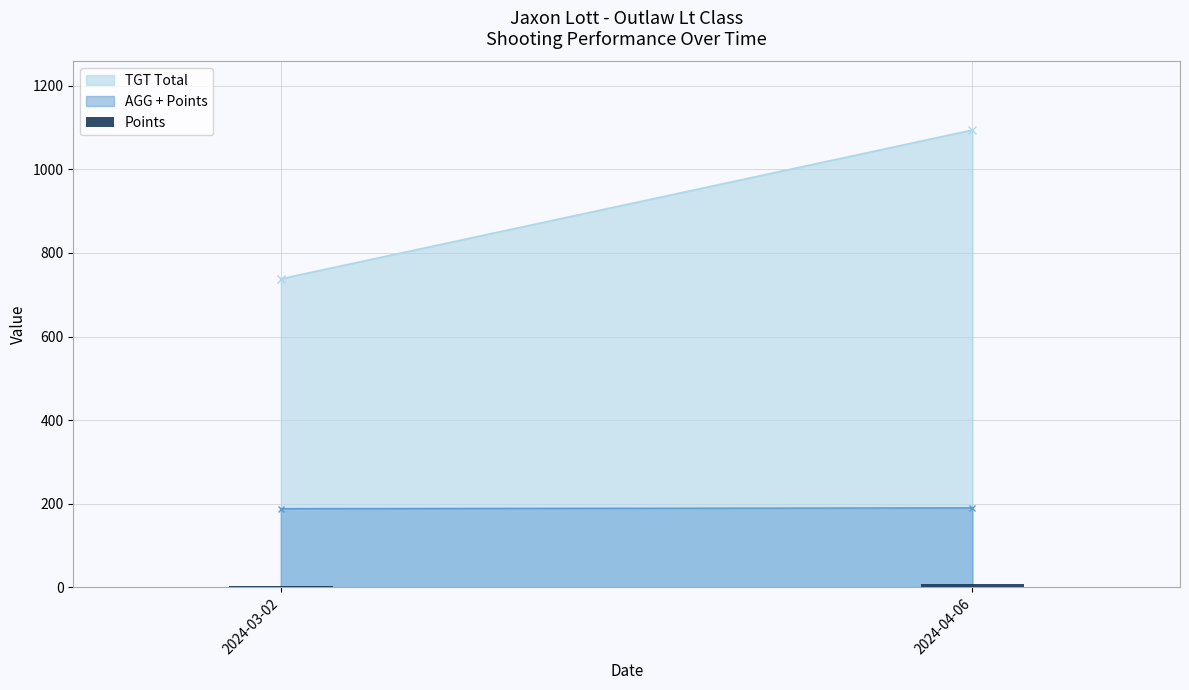

What is the value of the 1st bar from the left?

4